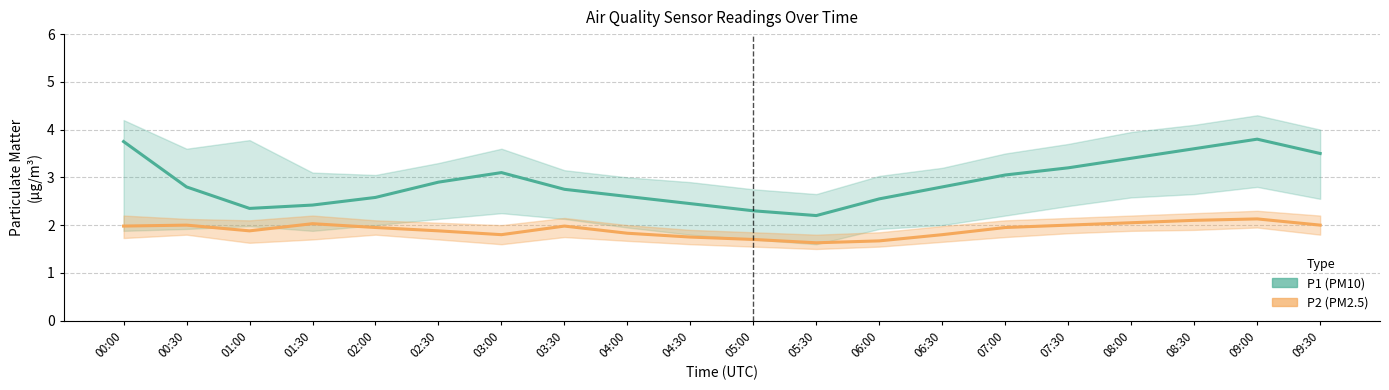

What are all the series names shown in the legend?

P1 (PM10), P2 (PM2.5)